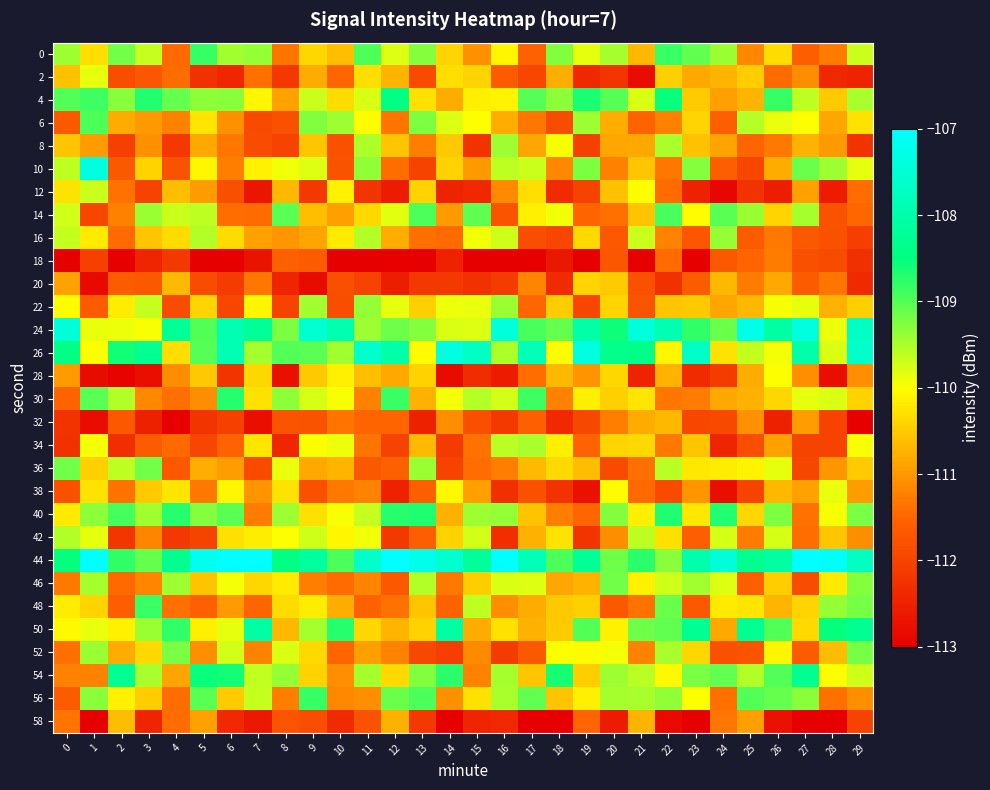

What is the total value across all series at 20?

-3313.2